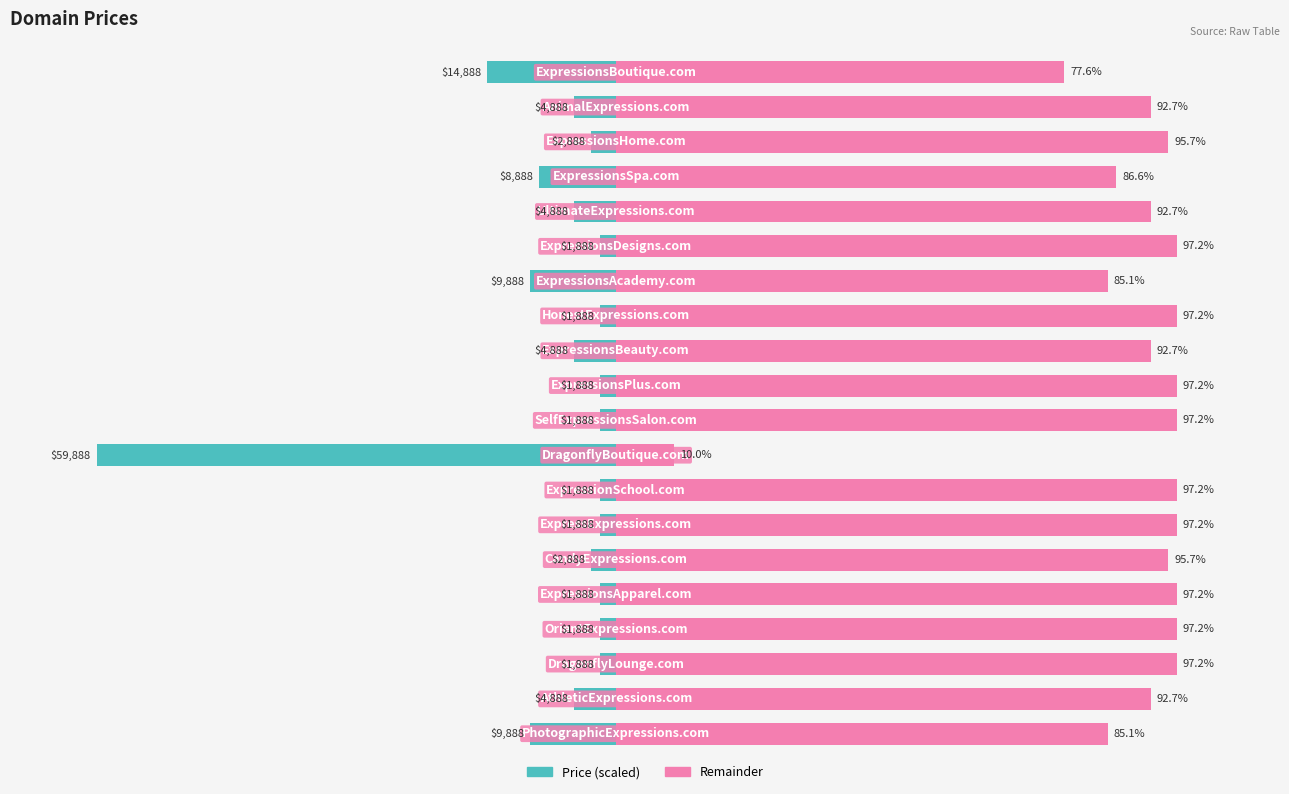

Which has a higher value, 4 or 18?

4